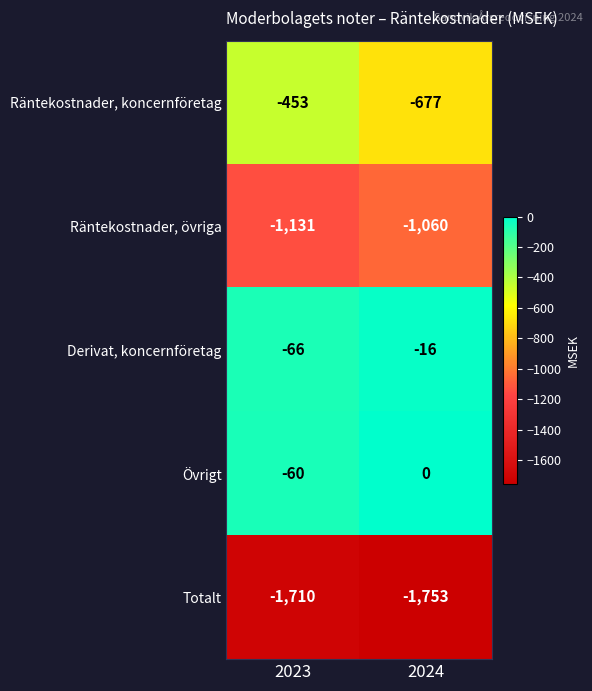

What is the sum of all Övrigt values?

-60